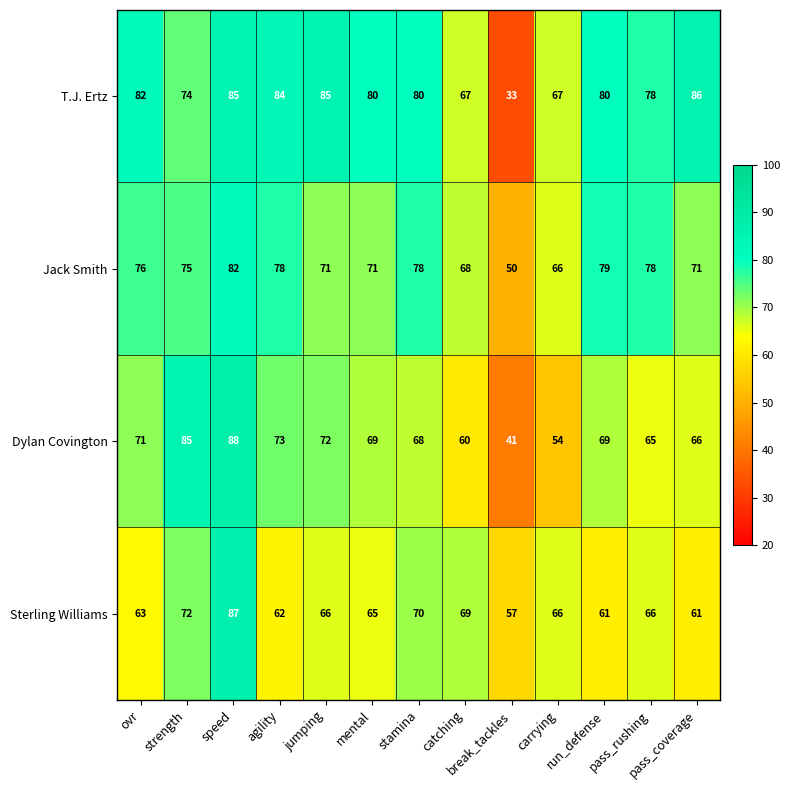

What is the lowest value of the T.J. Ertz series?

33